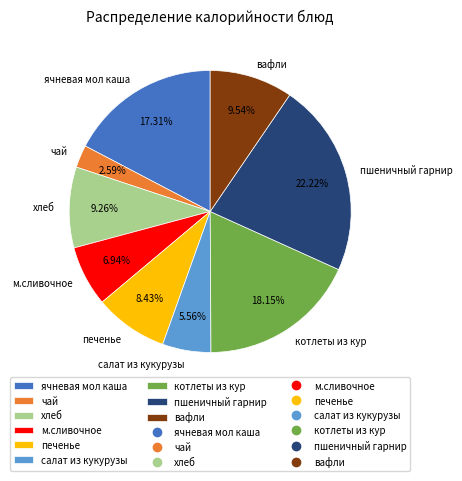

Which category has the smallest portion of the pie?

чай